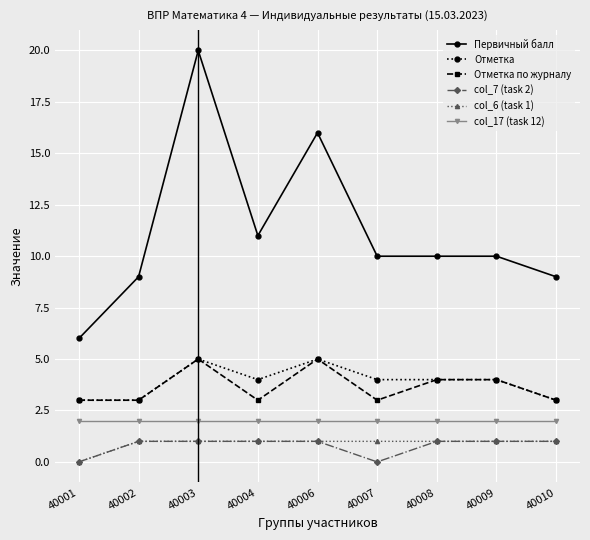

How many series are shown in this chart?

6